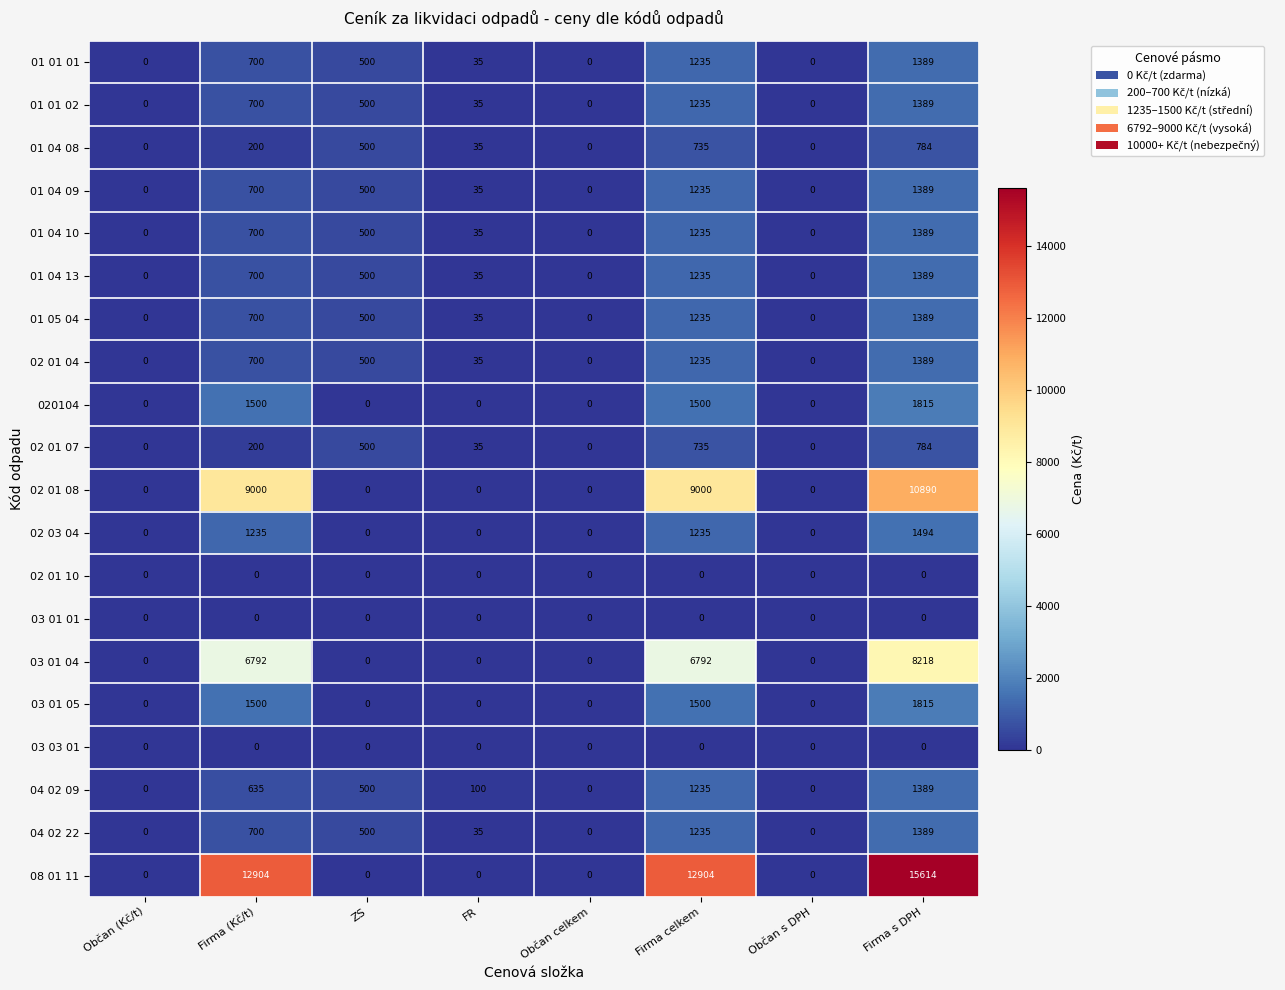

What is the difference between the maximum and minimum values in the 03 01 04 series?

8218